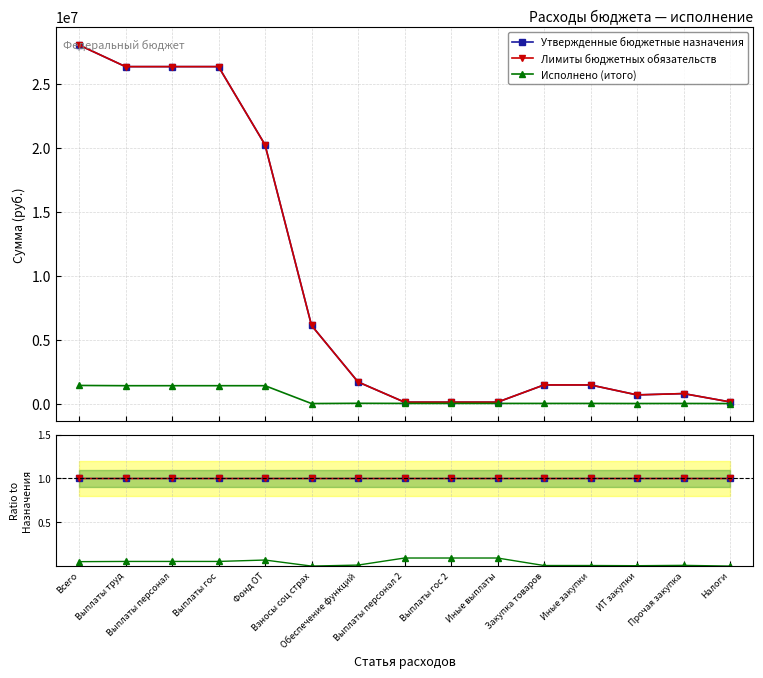

Rank the series by their maximum value, from lowest to highest.

Исполнено (итого), Утвержденные бюджетные назначения, Лимиты бюджетных обязательств